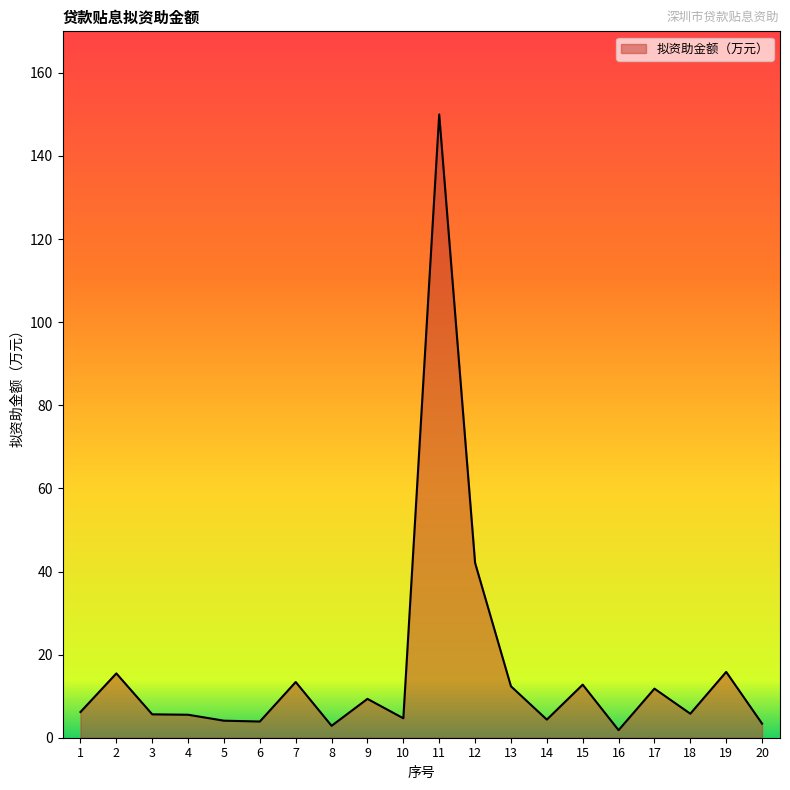

What is the ratio of the value at 2 to the value at 18?

2.7